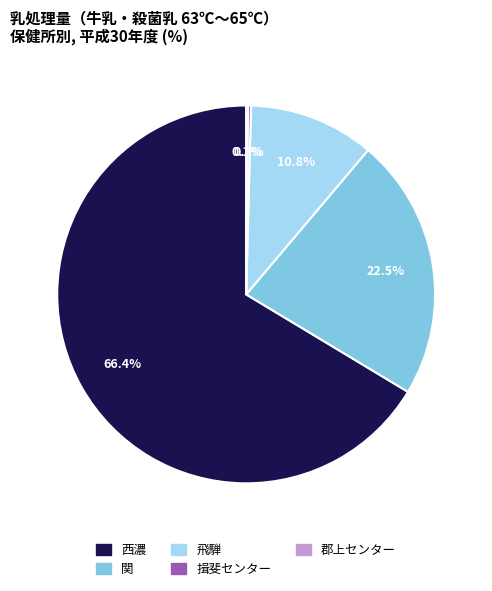

Does any single category account for the majority?

Yes